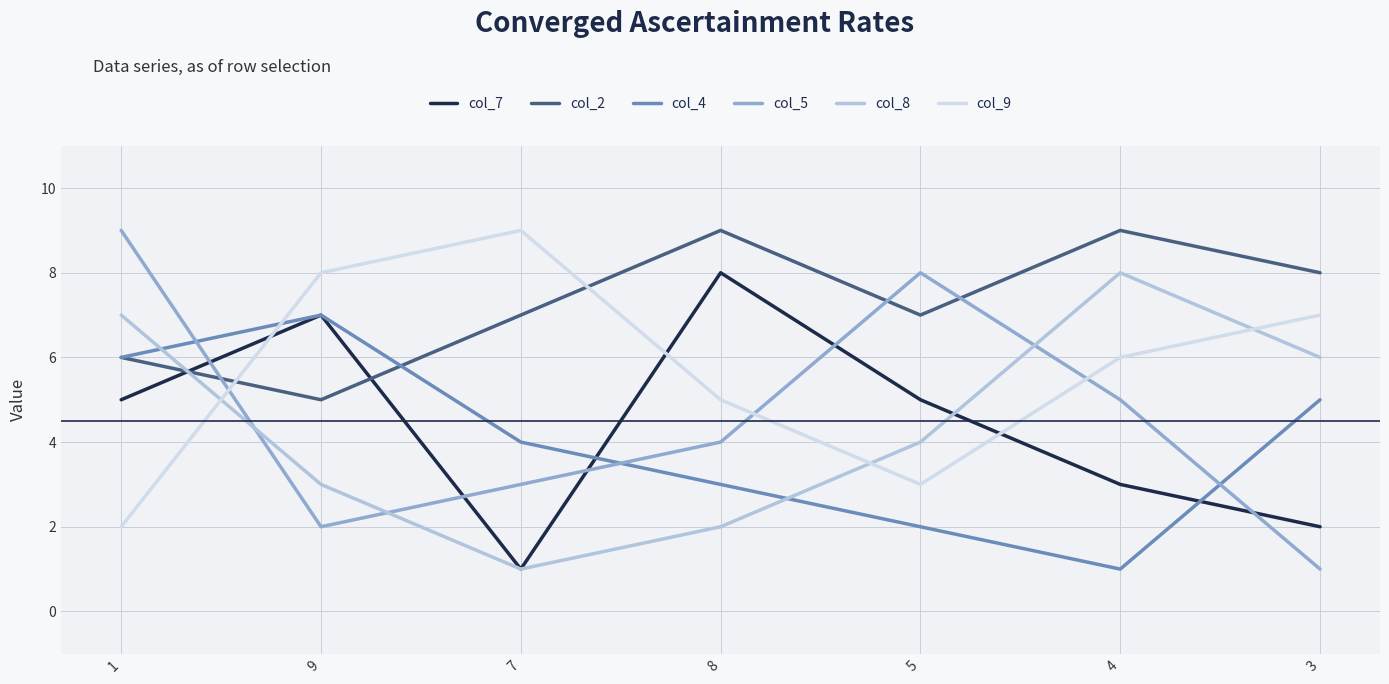

What are all the series names shown in the legend?

col_7, col_2, col_4, col_5, col_8, col_9